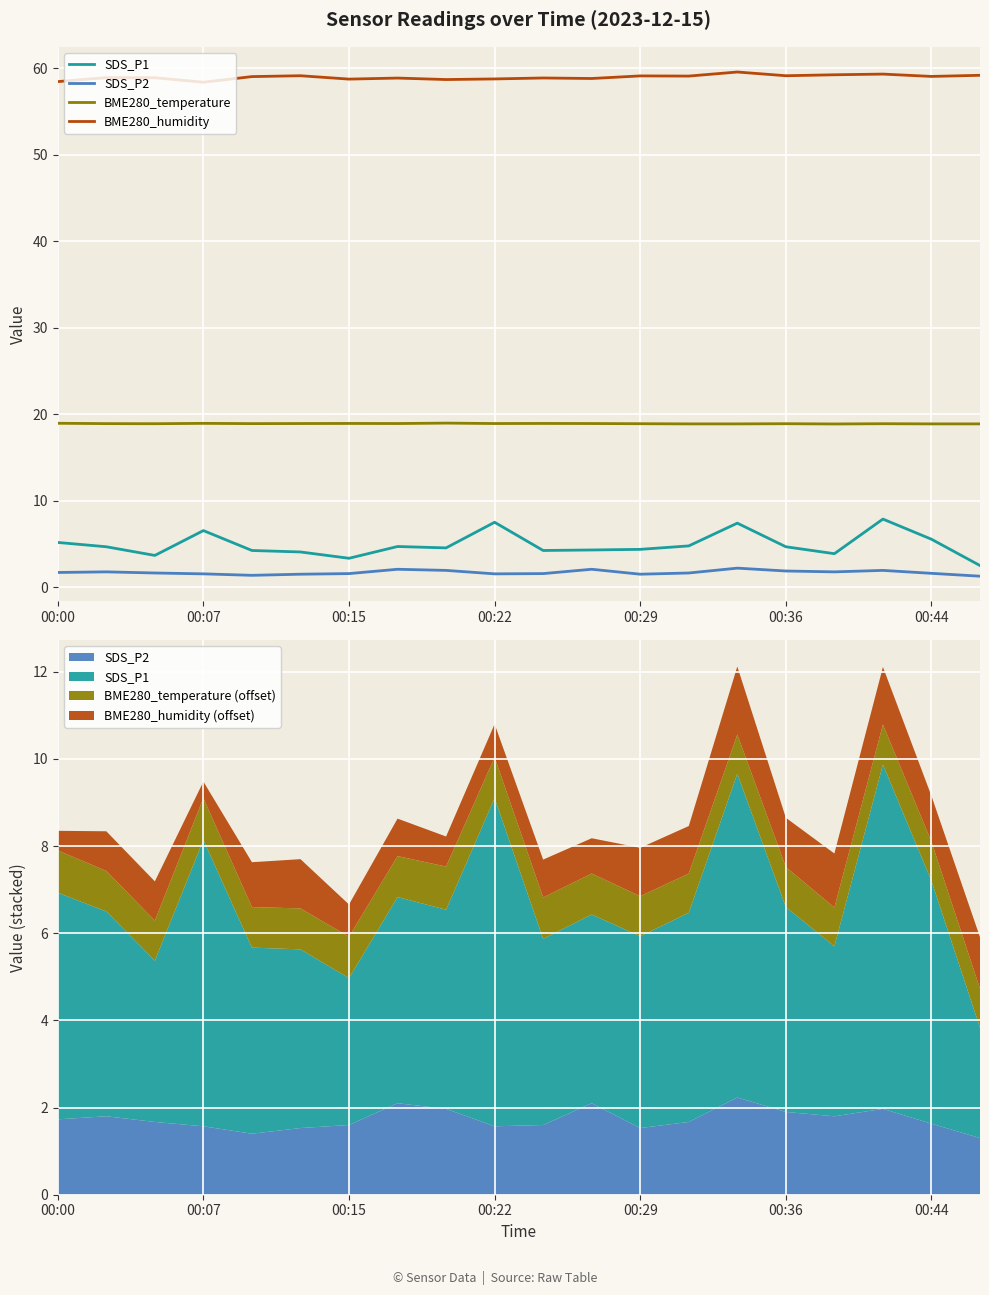

What position from the left is 00:29?

5